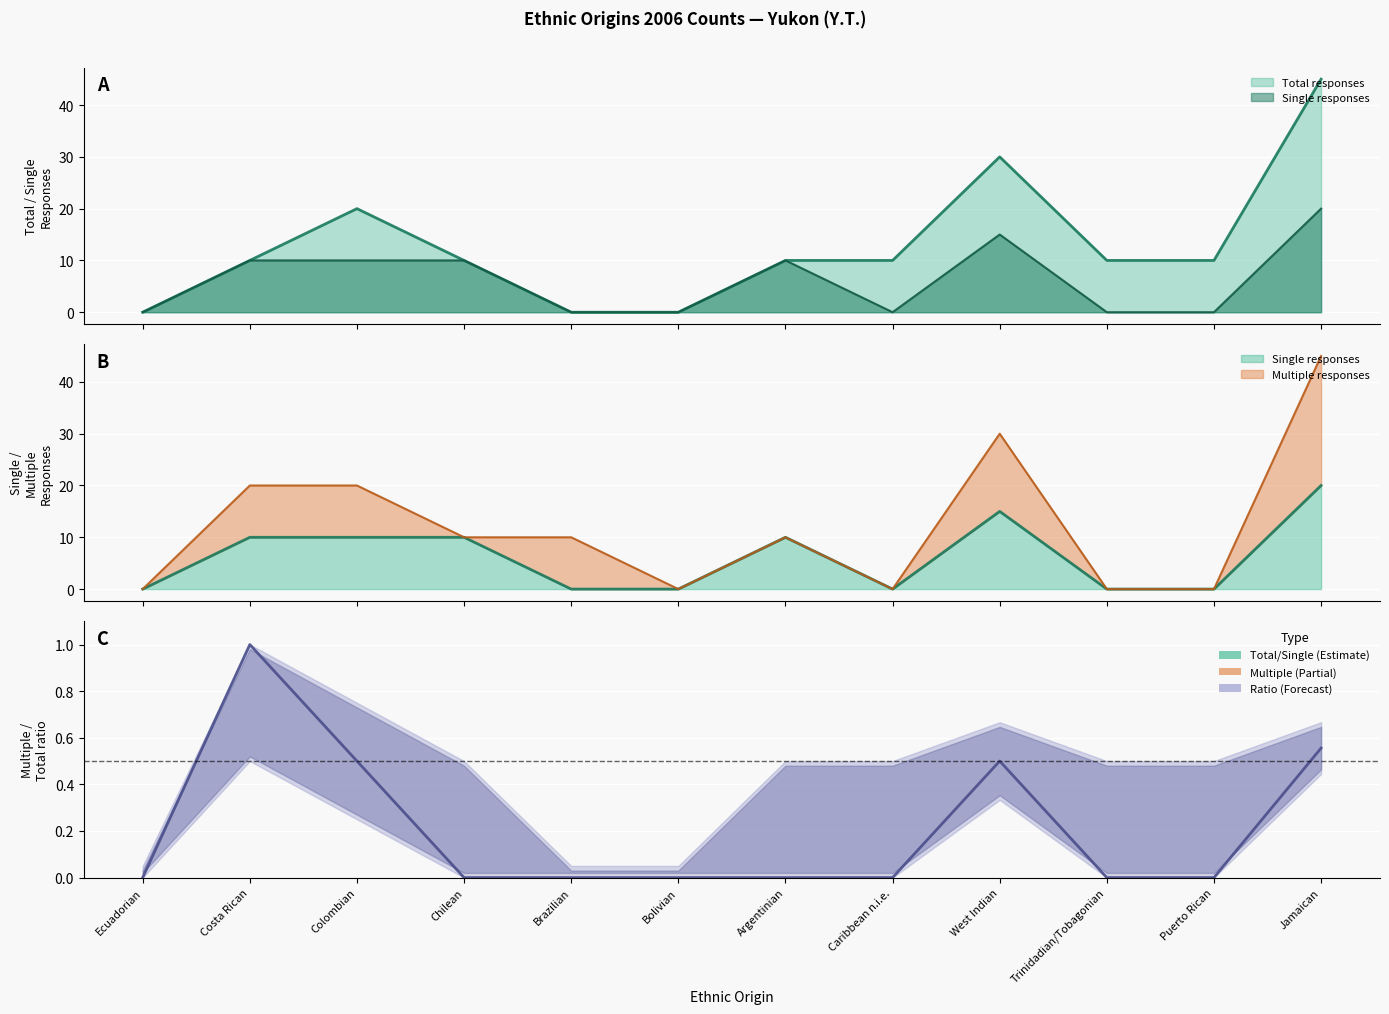

Reading left to right, transcribe all the data shown in this chart.

Ecuadorian=0.0	Costa Rican=1.0	Colombian=0.5	Chilean=0.0	Brazilian=0.0	Bolivian=0.0	Argentinian=0.0	Caribbean n.i.e.=0.0	West Indian=0.5	Trinidadian/Tobagonian=0.0	Puerto Rican=0.0	Jamaican=0.6